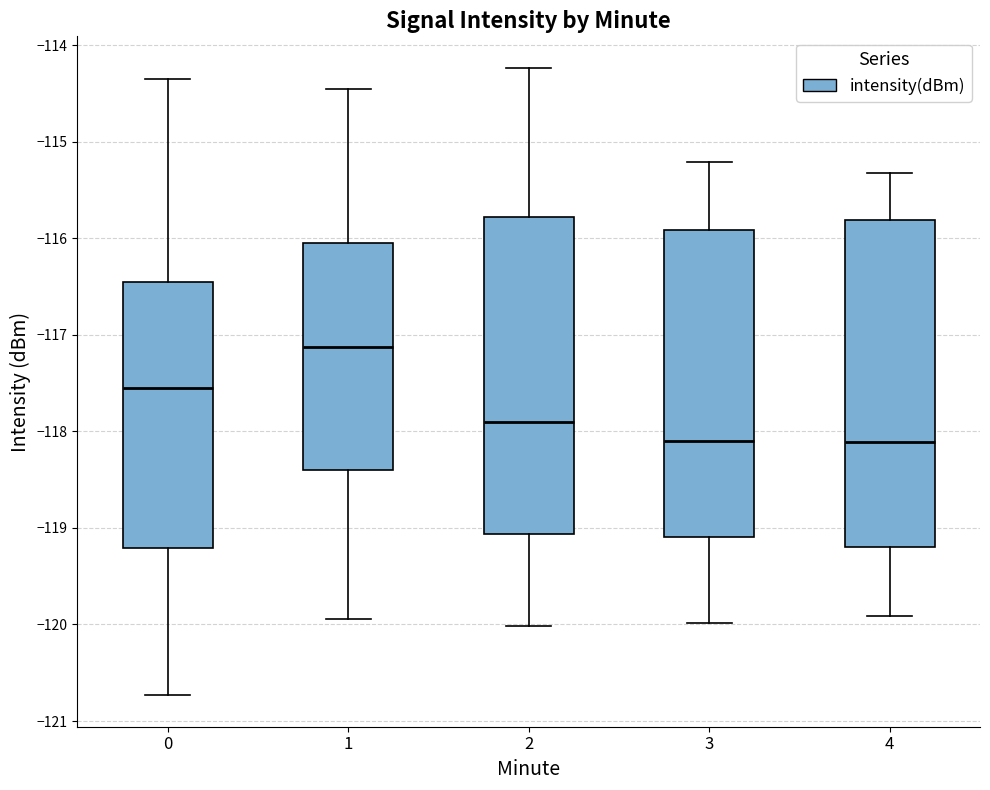

Reading left to right, transcribe this box plot: for each box, give where its median line is, the range the box spans, and where its two whiskers end, as read against the y-axis. The values are not printed on the chart, so give them approximately, as read against the axis.

0: median -117.5, box -119.2 to -116.5, whiskers -120.7 to -114.4
1: median -117.1, box -118.4 to -116.0, whiskers -119.9 to -114.5
2: median -117.9, box -119.1 to -115.8, whiskers -120.0 to -114.2
3: median -118.1, box -119.1 to -115.9, whiskers -120.0 to -115.2
4: median -118.1, box -119.2 to -115.8, whiskers -119.9 to -115.3